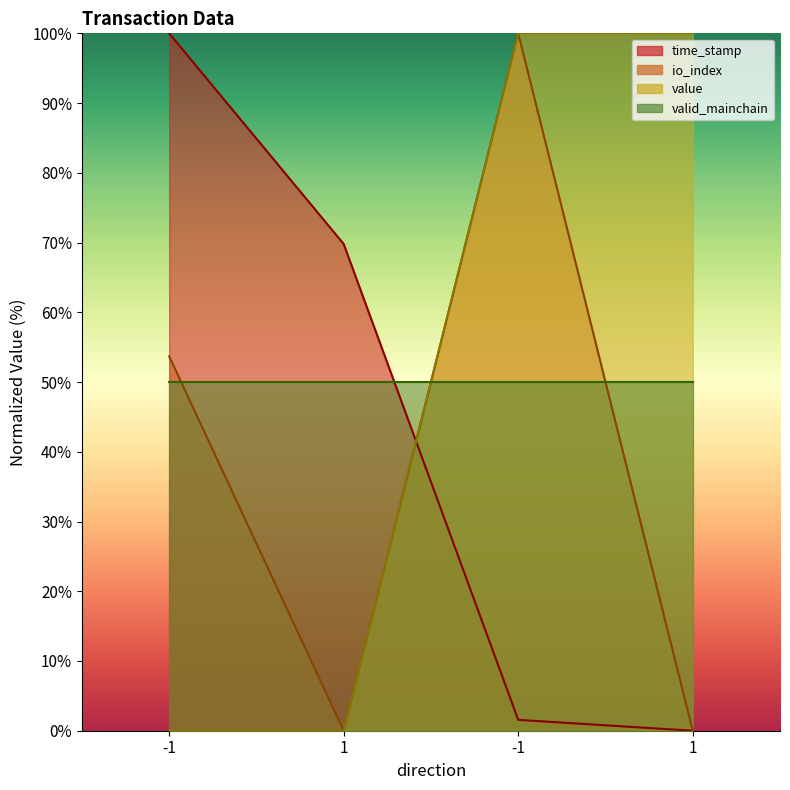

How many values in the io_index series exceed 53?

2